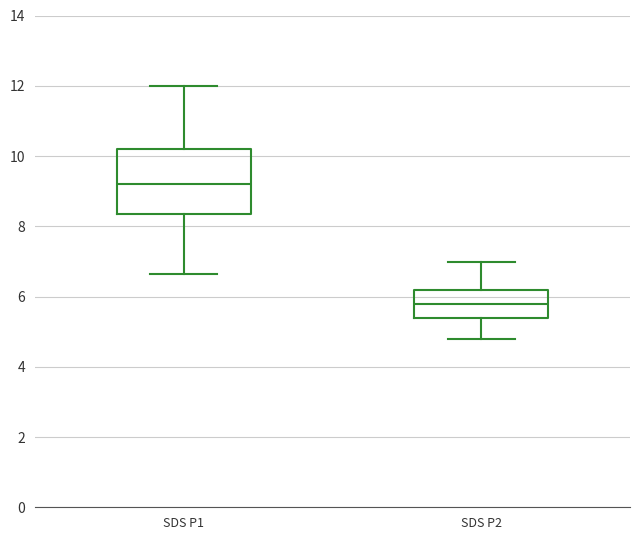

Where does the lower whisker of the box for SDS P1 end on the y-axis? The values are not printed on the chart, so give them approximately, as read against the axis.

6.6